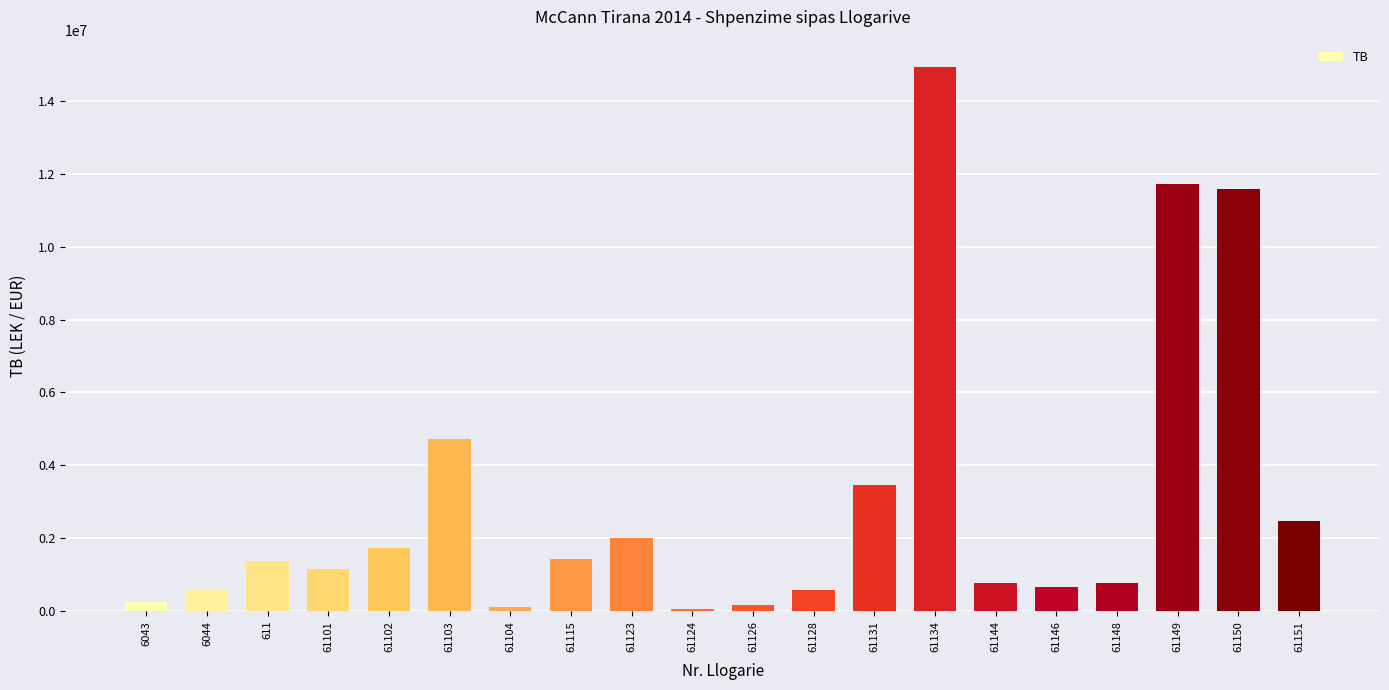

Is it true that the value at 61103 is 1260645.1?

False